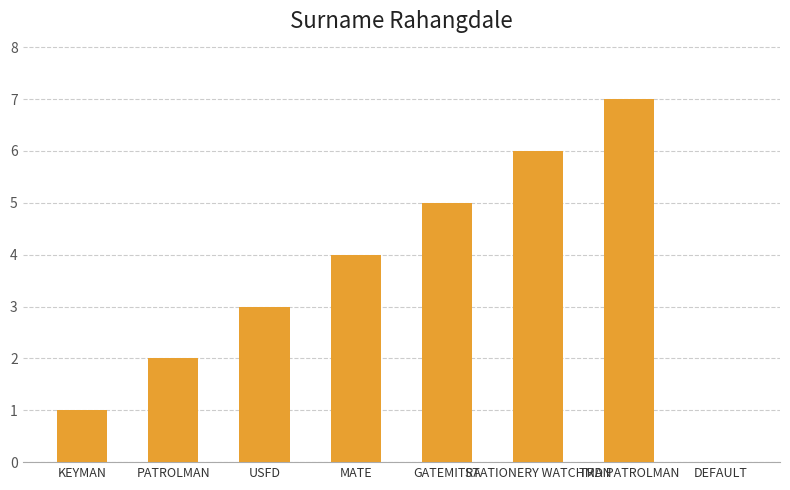

What value does the data have at MATE?

4